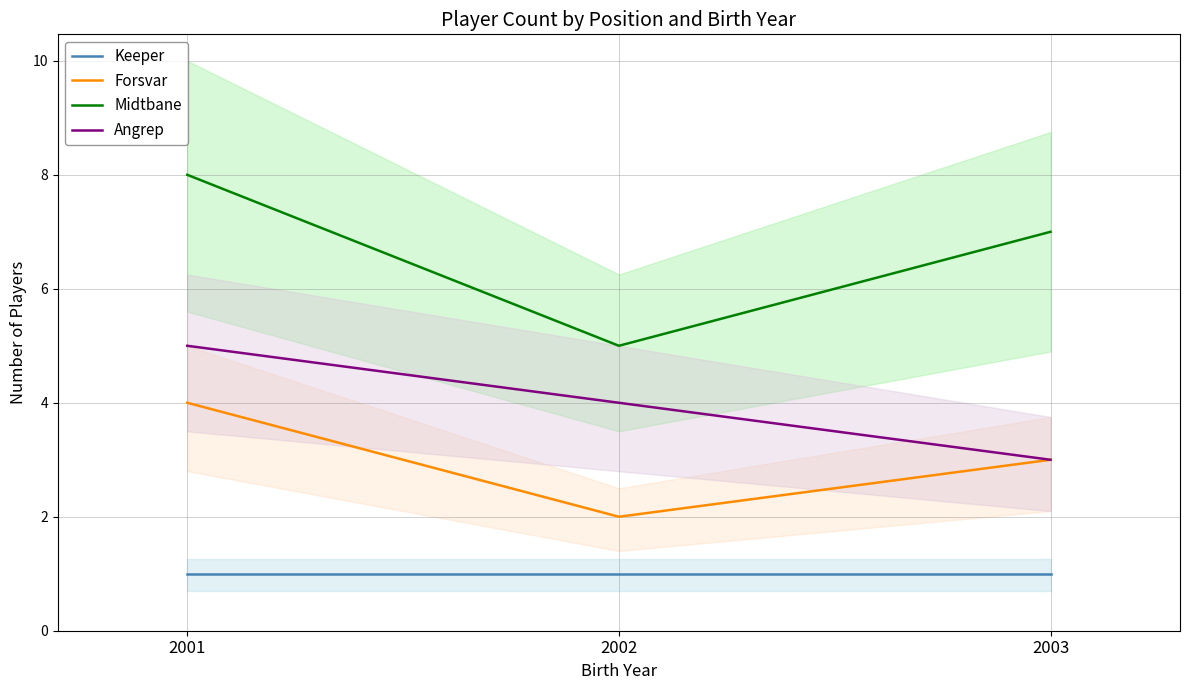

How many lines are shown in the chart?

4